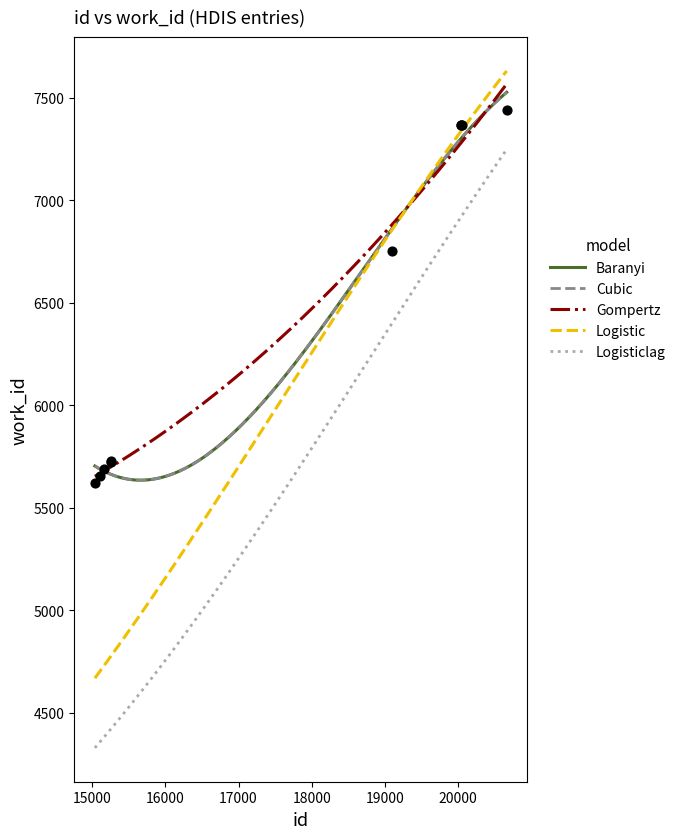

What is the highest value of the Baranyi series?

7526.5